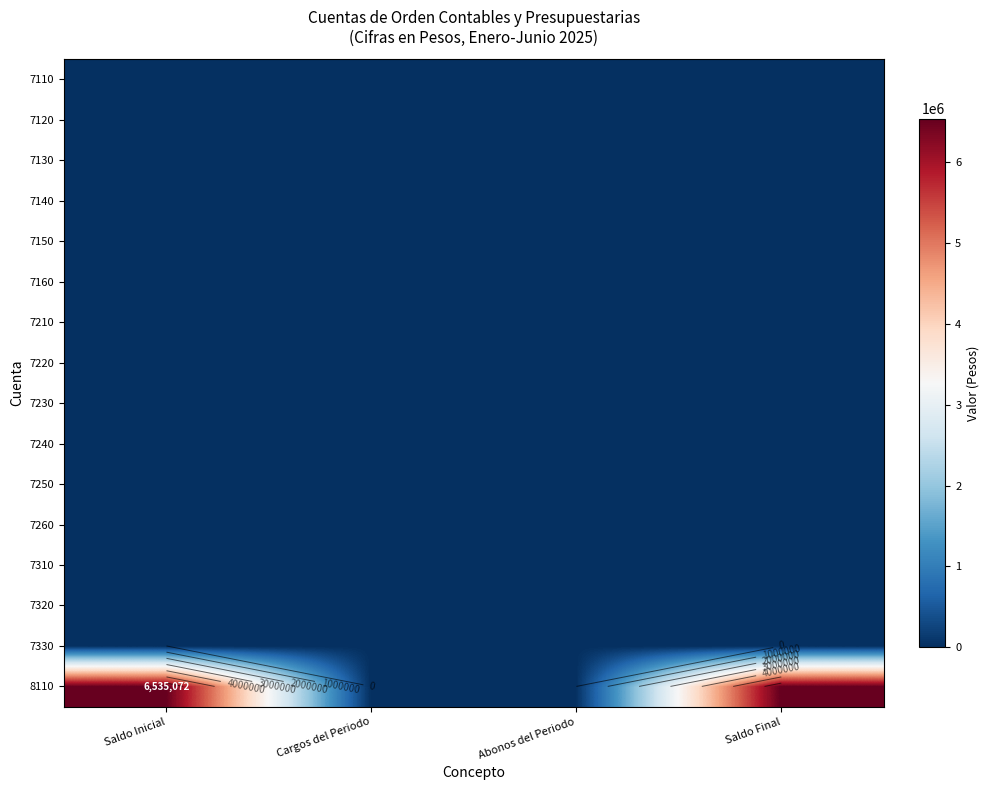

Which series has the largest total across all categories?

8110